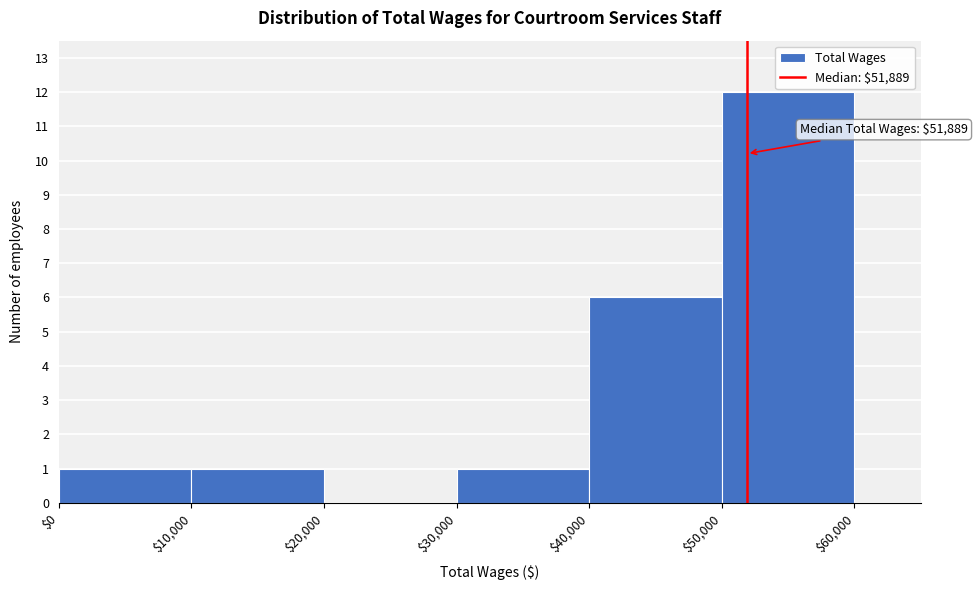

Which range on the x-axis has the tallest bar?

$50,000 to $60,000